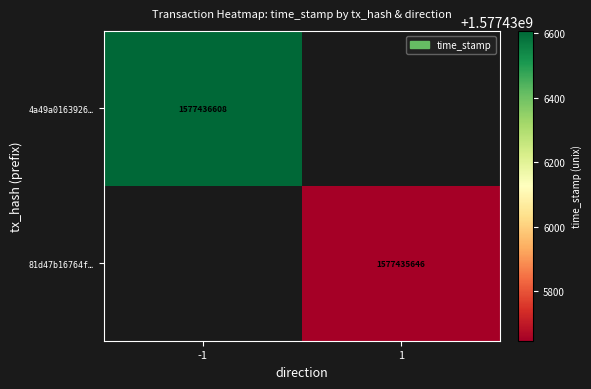

What is the highest value of the 81d47b16764f70317478b7c16207f30e4c79934 series?

1577435646